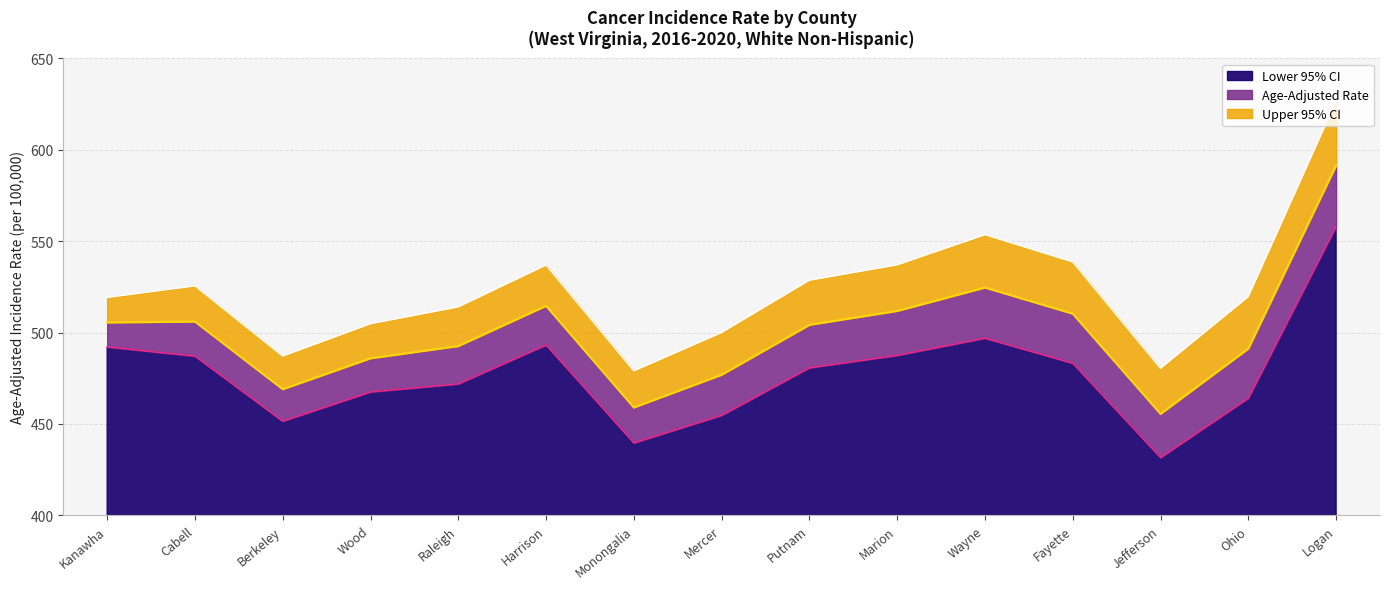

Which category has the lowest value across all series?

Jefferson